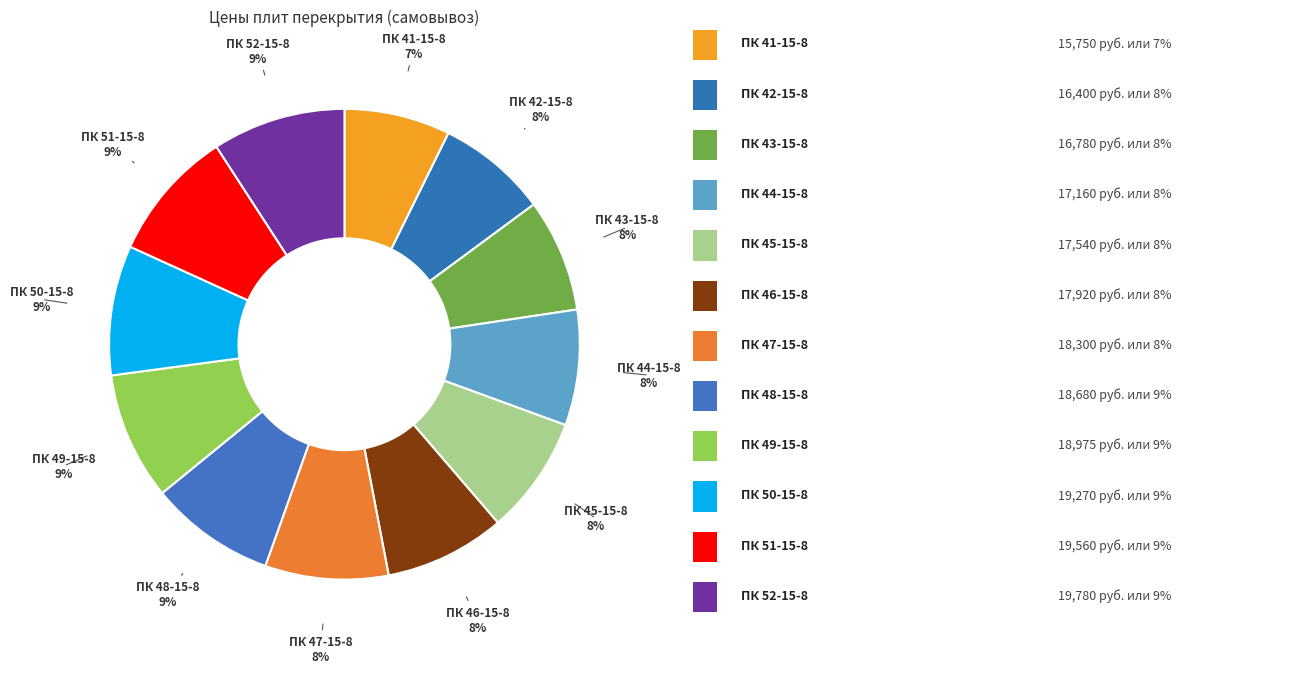

How many segments does this pie chart have?

12